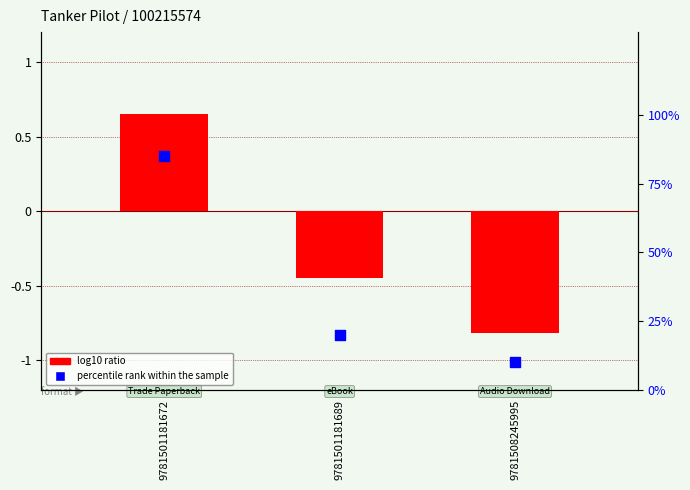

Is the value of percentile rank within the sample at 9781501181672 greater than the value of log10 ratio at 9781501181689?

Yes